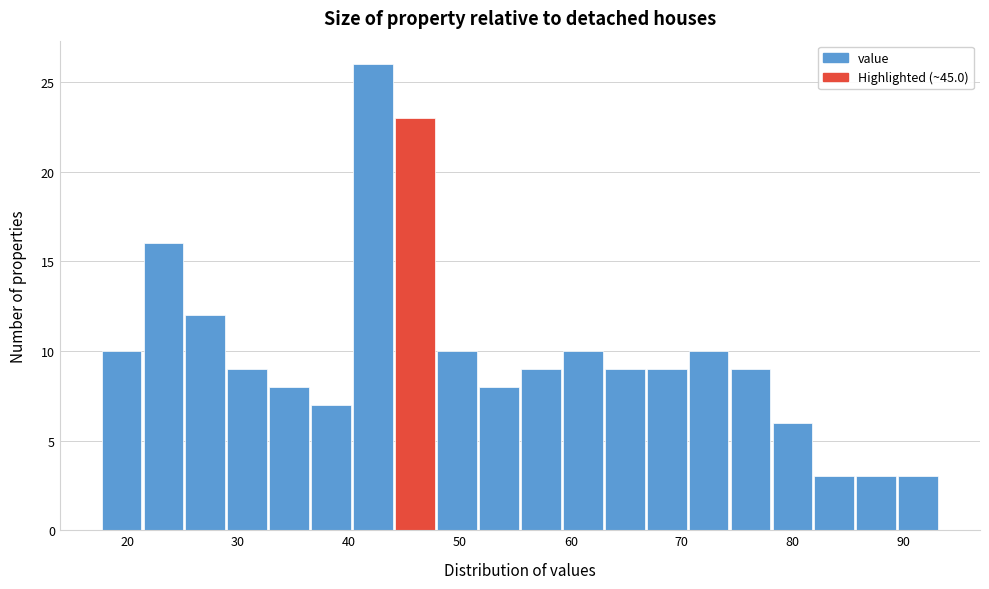

Around what value on the x-axis is the tallest bar? Give the approximate position of its centre, as read against the axis.

42